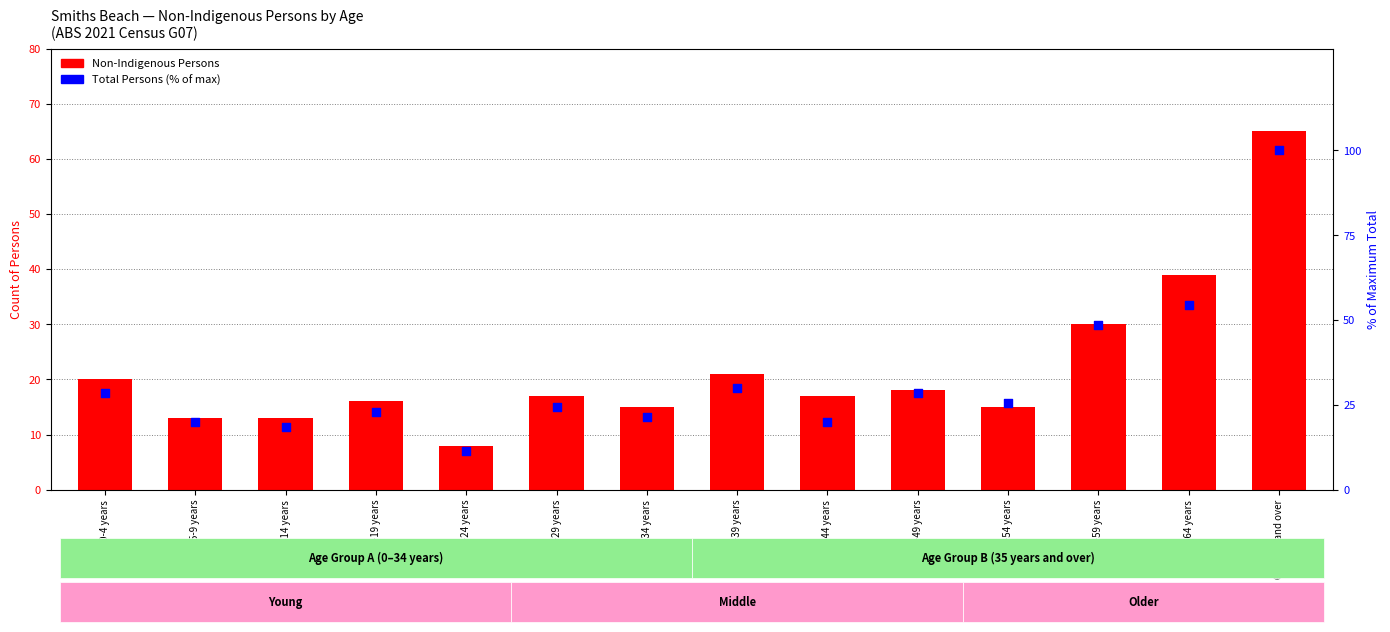

Which series has the largest Y range (max minus min)?

Total Persons (% of max)